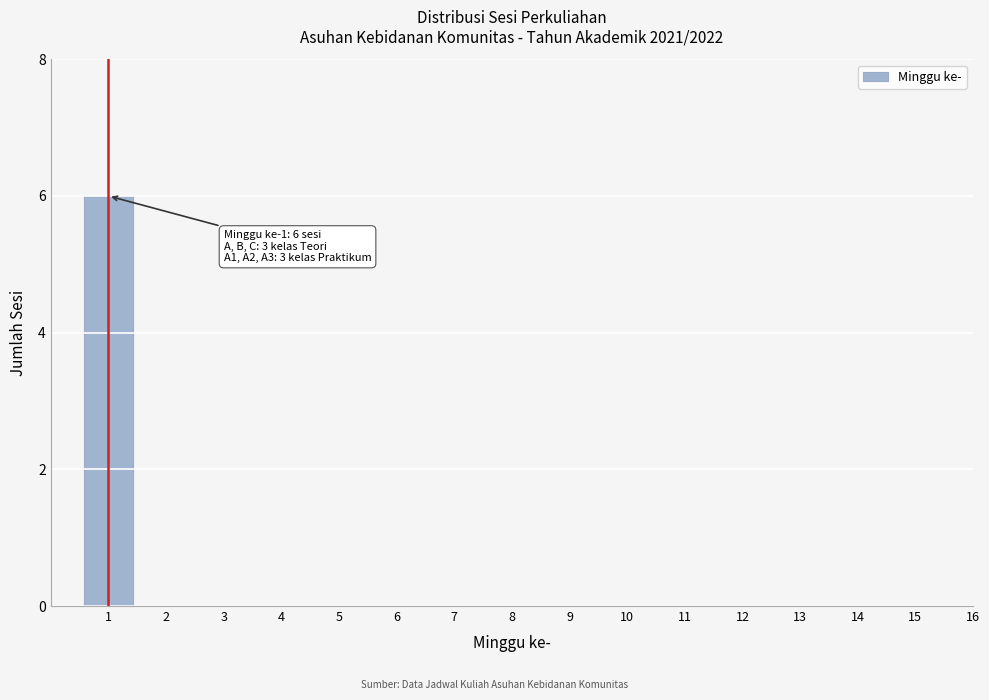

Reading left to right, extract all data points from this chart.

1=6	2=0	3=0	4=0	5=0	6=0	7=0	8=0	9=0	10=0	11=0	12=0	13=0	14=0	15=0	16=0